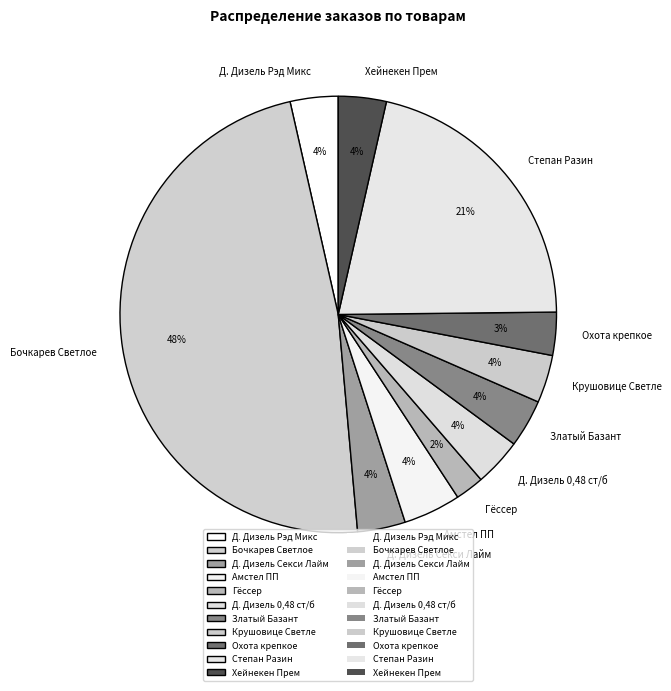

How many segments does this pie chart have?

11